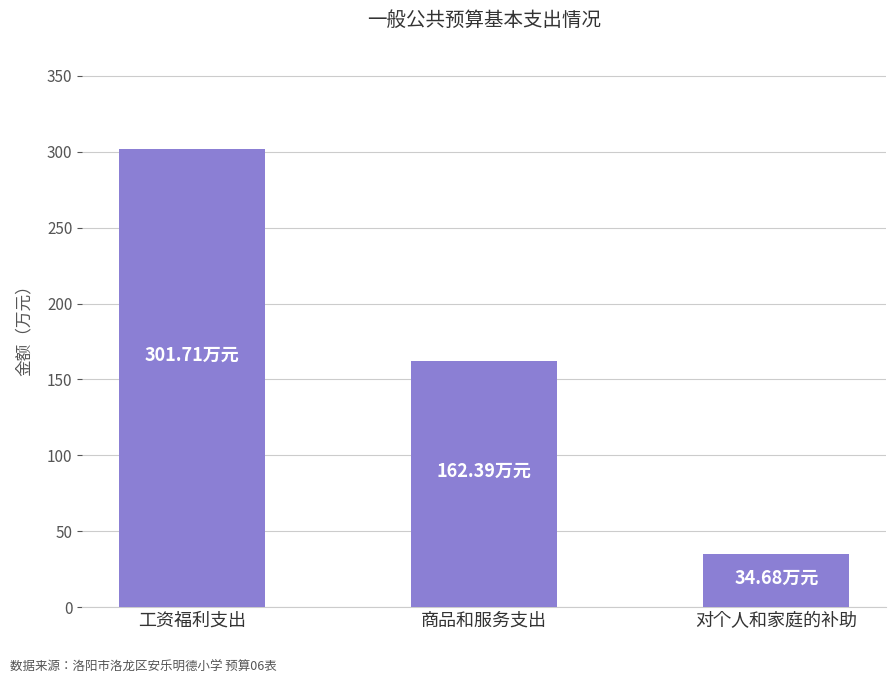

At which label does the data first exceed 162?

工资福利支出